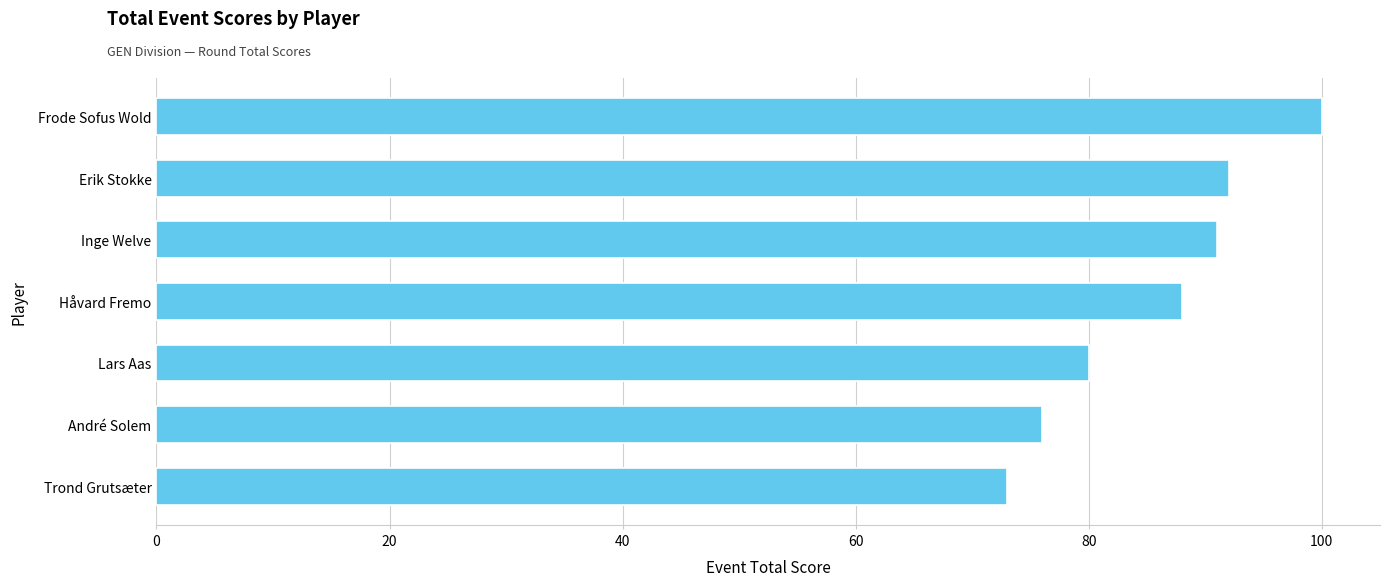

How many data points are less than 88?

3